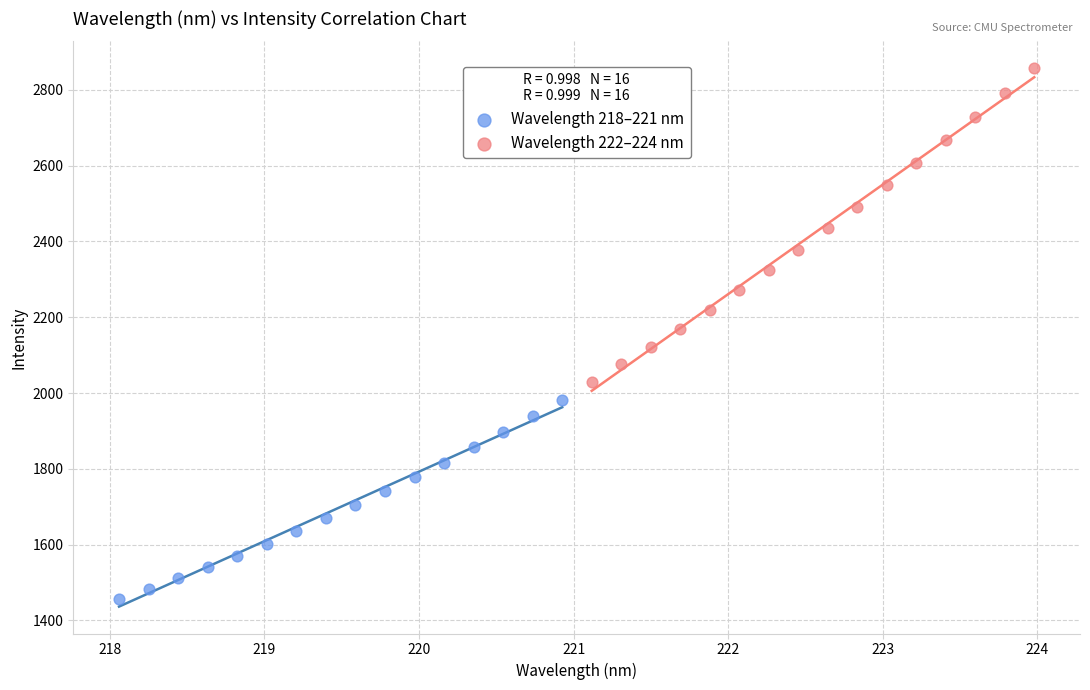

Which series reaches the maximum Y coordinate?

Wavelength 222–224 nm